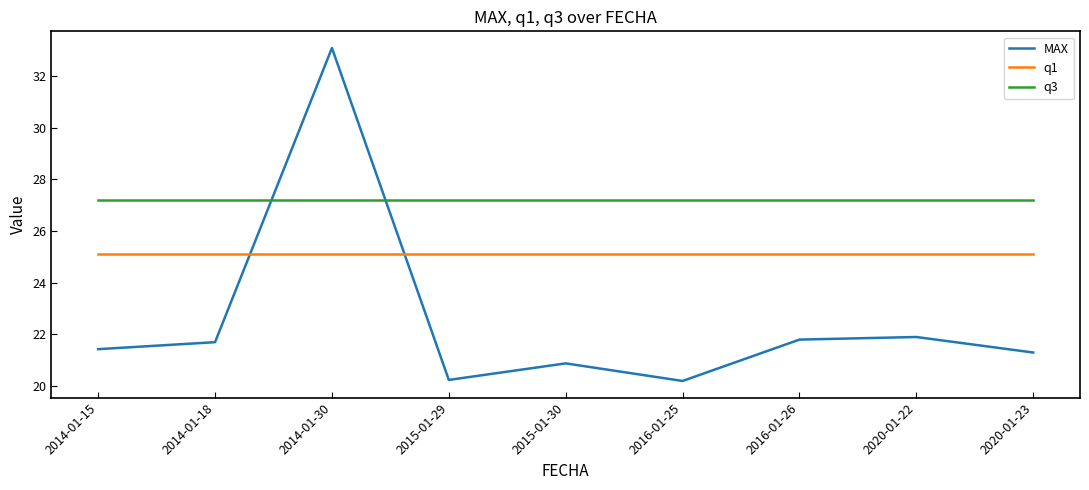

Rank the series at 2020-01-23 from lowest to highest value.

MAX, q1, q3